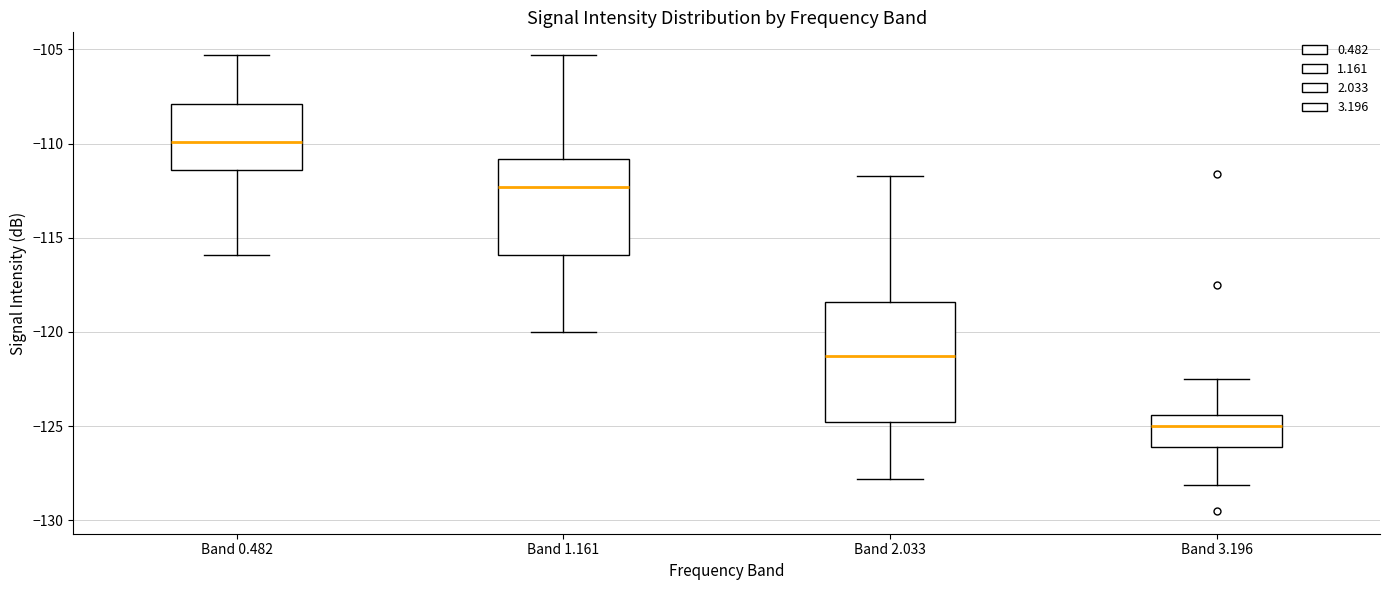

Reading left to right, transcribe this box plot: for each box, give where its median line is, the range the box spans, and where its two whiskers end, as read against the y-axis. The values are not printed on the chart, so give them approximately, as read against the axis.

Band 0.482: median -110.0, box -111.5 to -108.0, whiskers -116.0 to -105.5
Band 1.161: median -112.5, box -116.0 to -111.0, whiskers -120.0 to -105.5
Band 2.033: median -121.5, box -125.0 to -118.5, whiskers -128.0 to -111.5
Band 3.196: median -125.0, box -126.0 to -124.5, whiskers -128.0 to -122.5